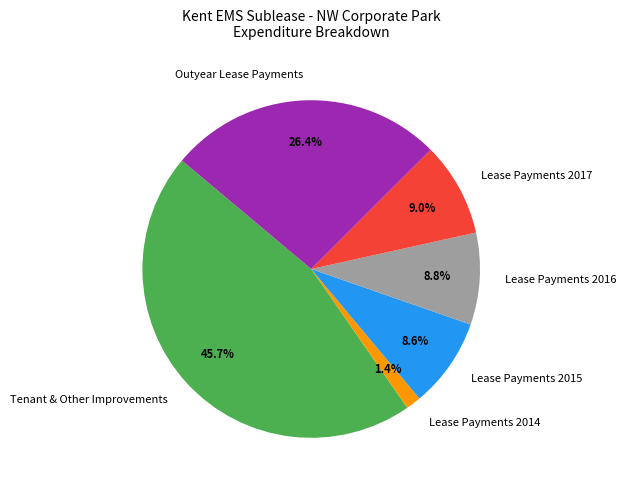

What percentage is NOT represented by Lease Payments 2016?

91.2%